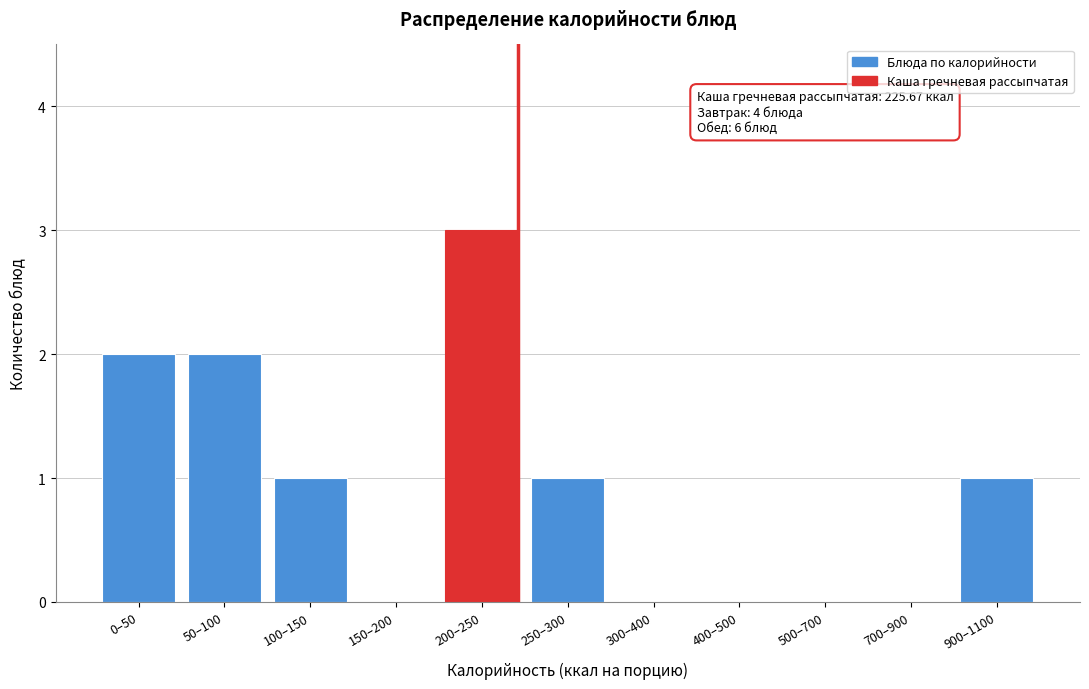

Reading right to left, what are all the values shown in this chart?

900–1100=1	700–900=0	500–700=0	400–500=0	300–400=0	250–300=1	200–250=3	150–200=0	100–150=1	50–100=2	0–50=2